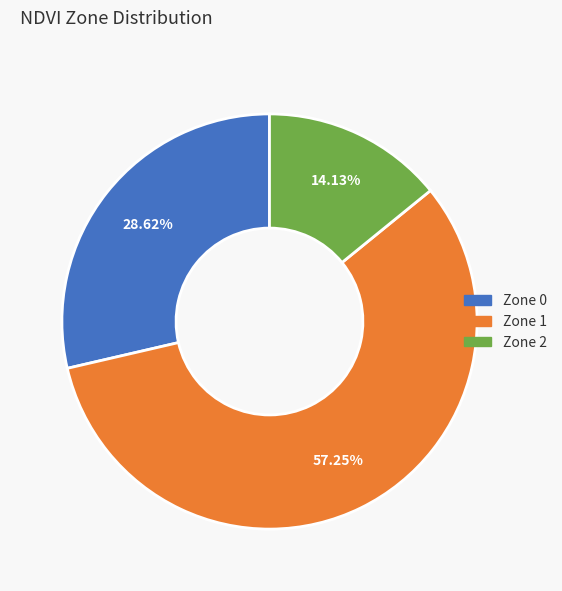

Is it true that Zone 1 is 57% of the pie?

True